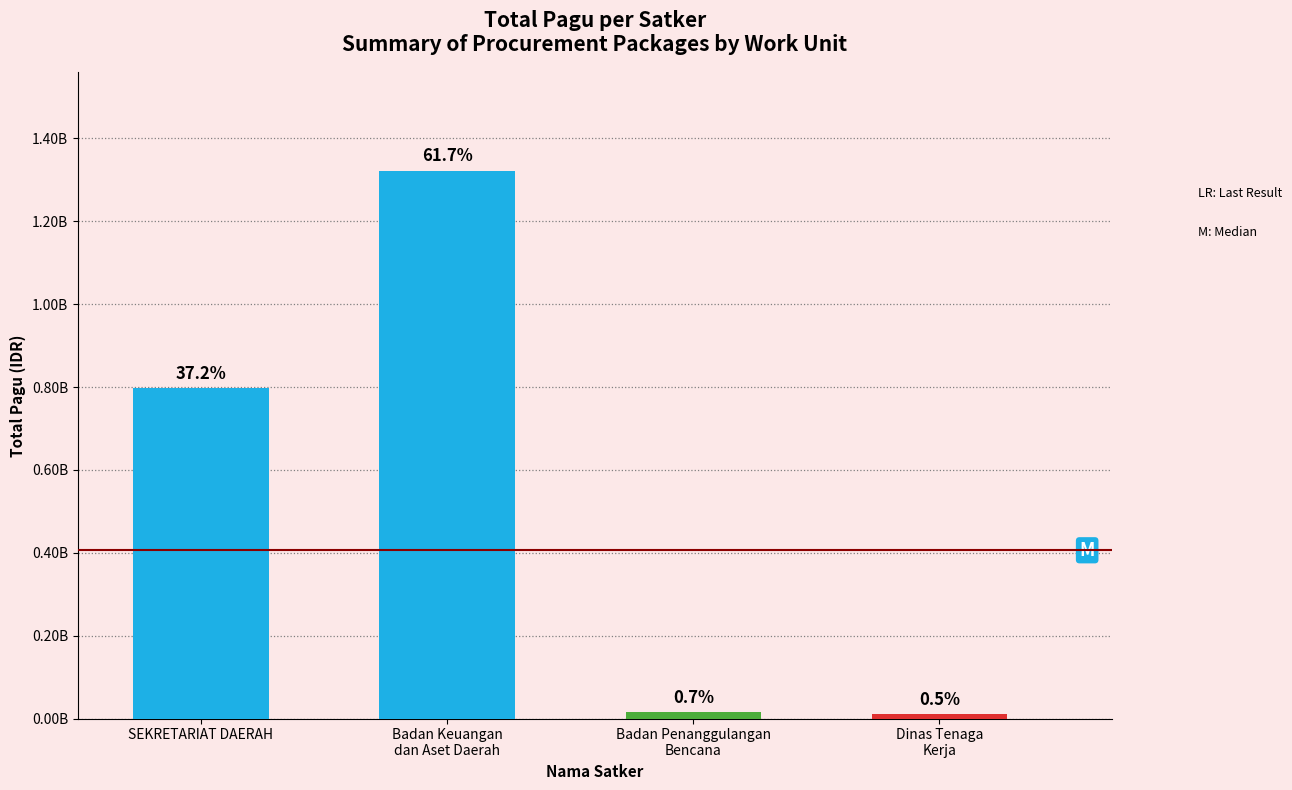

What is the greatest value displayed?

1321794126